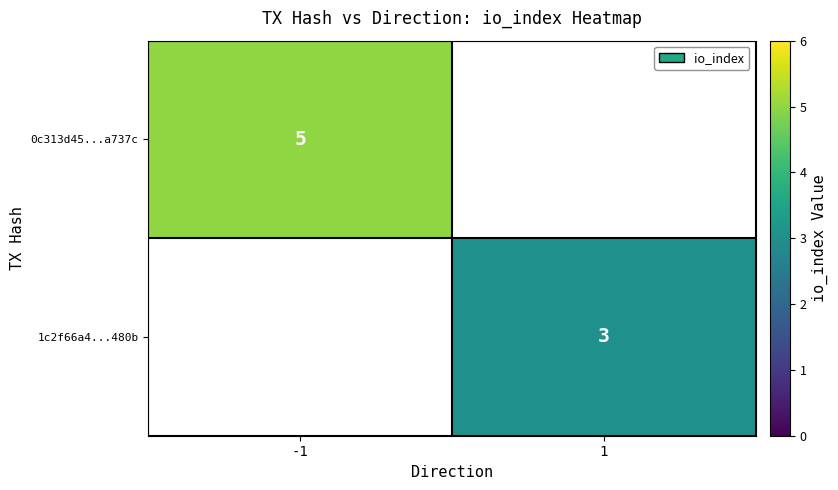

Which category has the highest value across all series?

-1